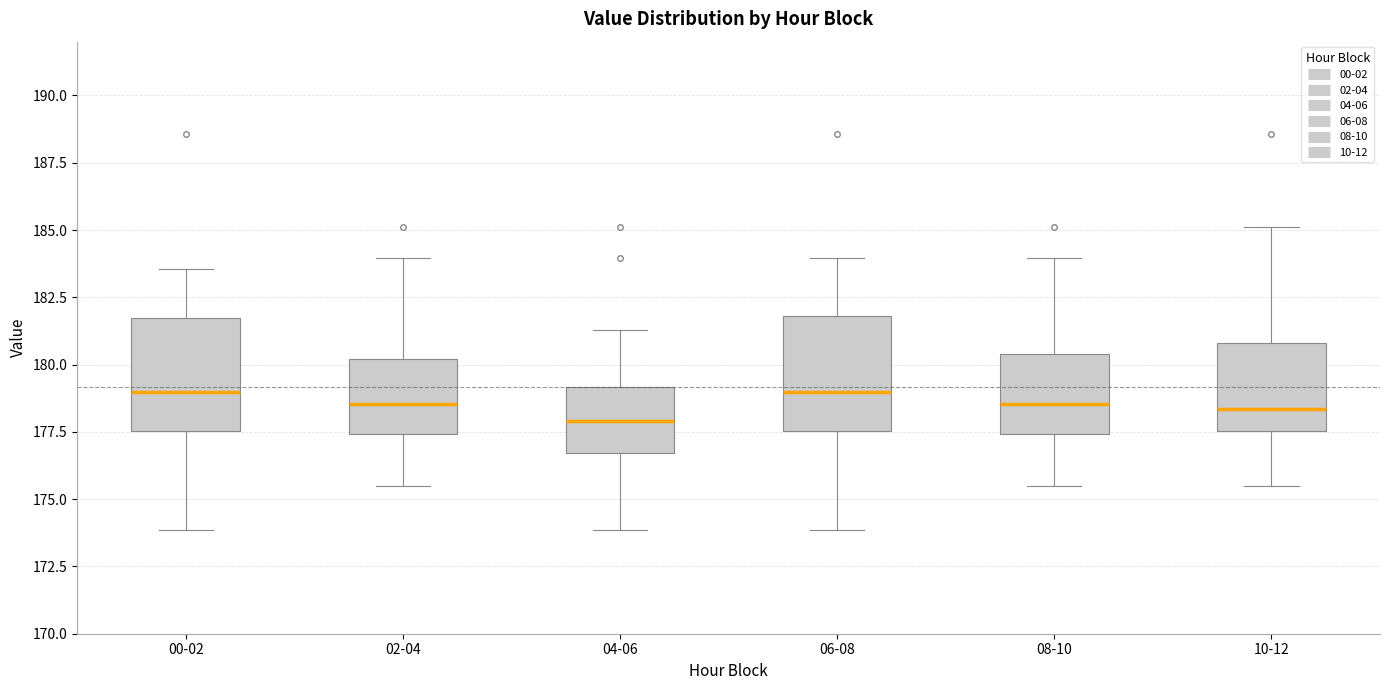

Reading left to right, transcribe this box plot: for each box, give where its median line is, the range the box spans, and where its two whiskers end, as read against the y-axis. The values are not printed on the chart, so give them approximately, as read against the axis.

00-02: median 179.0, box 177.5 to 181.5, whiskers 174.0 to 183.5
02-04: median 178.5, box 177.5 to 180.0, whiskers 175.5 to 184.0
04-06: median 178.0, box 176.5 to 179.0, whiskers 174.0 to 181.5
06-08: median 179.0, box 177.5 to 182.0, whiskers 174.0 to 184.0
08-10: median 178.5, box 177.5 to 180.5, whiskers 175.5 to 184.0
10-12: median 178.5, box 177.5 to 181.0, whiskers 175.5 to 185.0